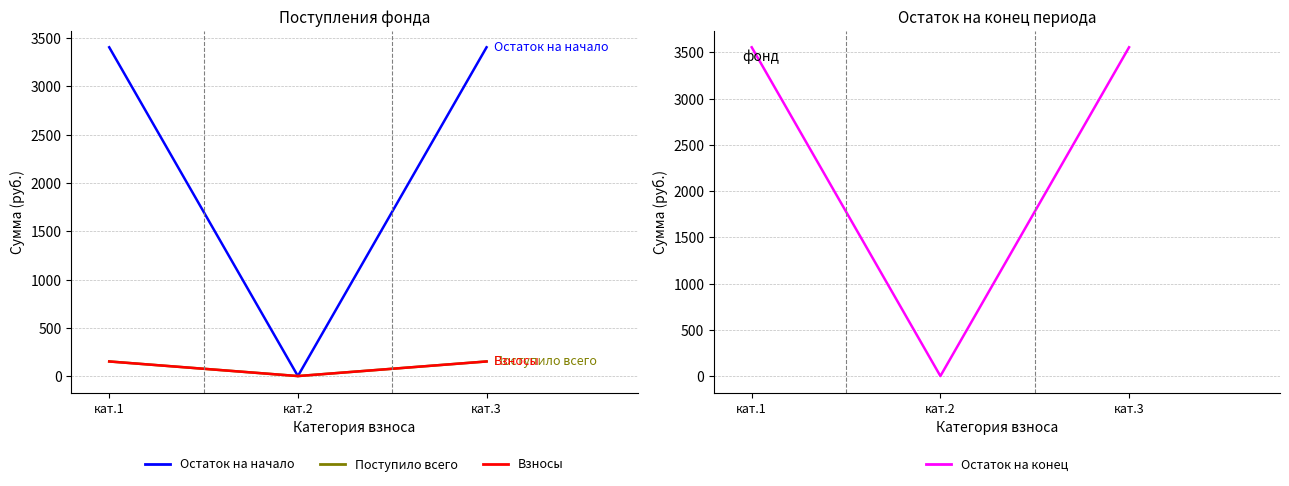

What is the difference between the Остаток на конец values at кат.2 and кат.1?

3556.3